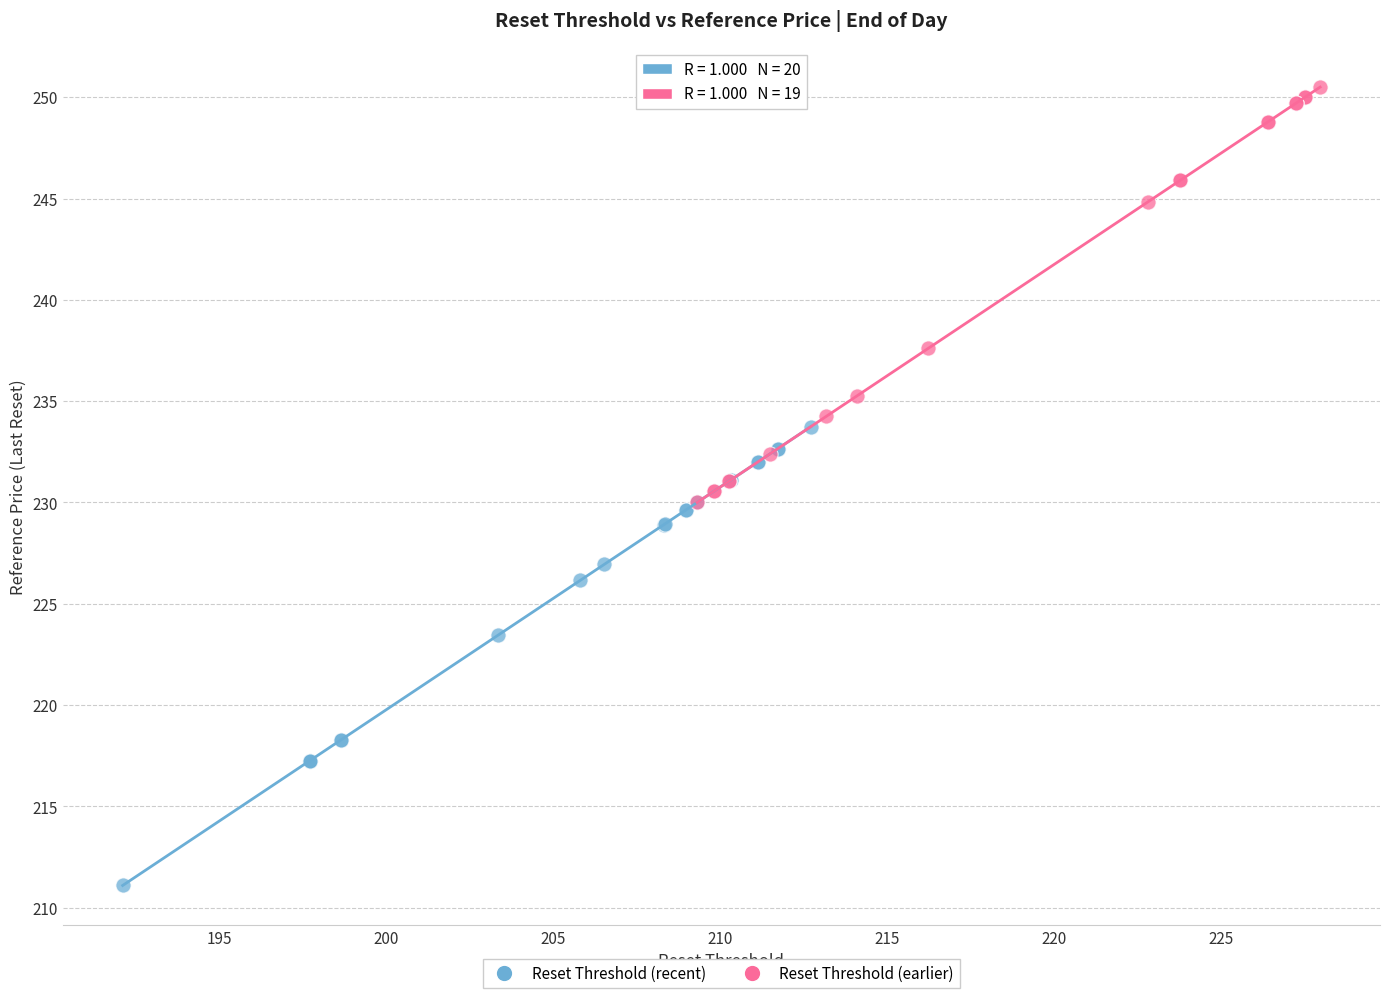

Which series contains the lowest Y value?

Reset Threshold (recent)